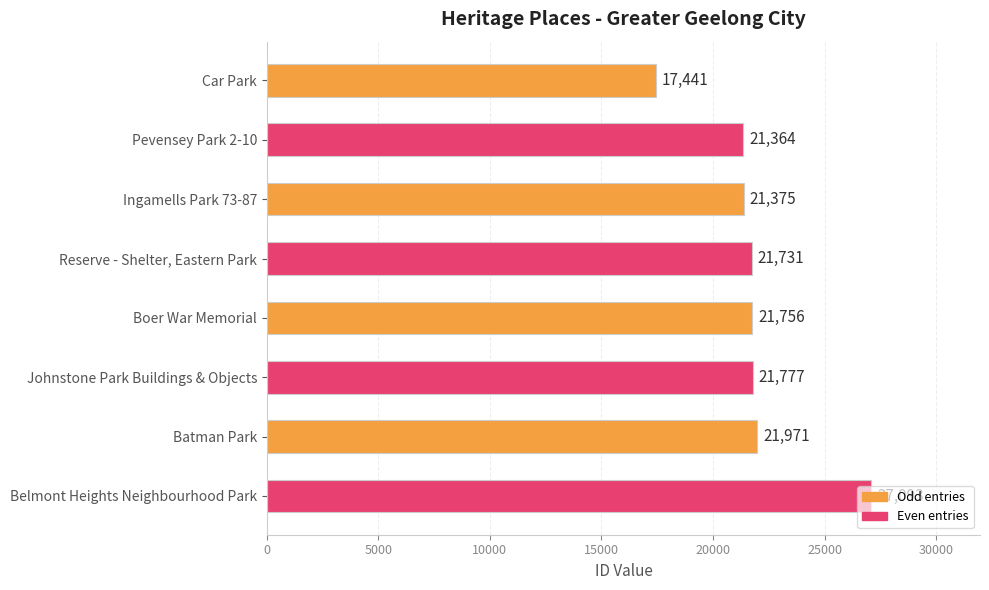

What value does the data have at Reserve - Shelter, Eastern Park, to the nearest 50?

21750